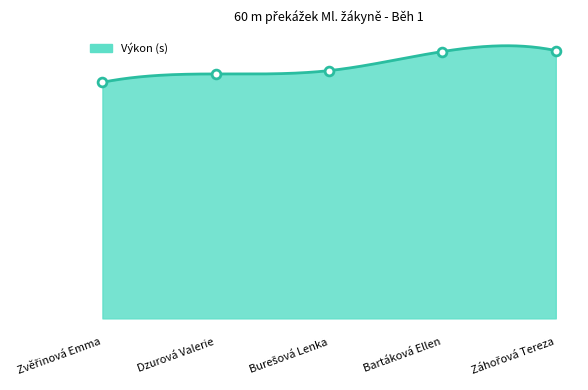

Approximately how many times larger is the value at Zvěřinová Emma compared to Dzurová Valerie?

1.0